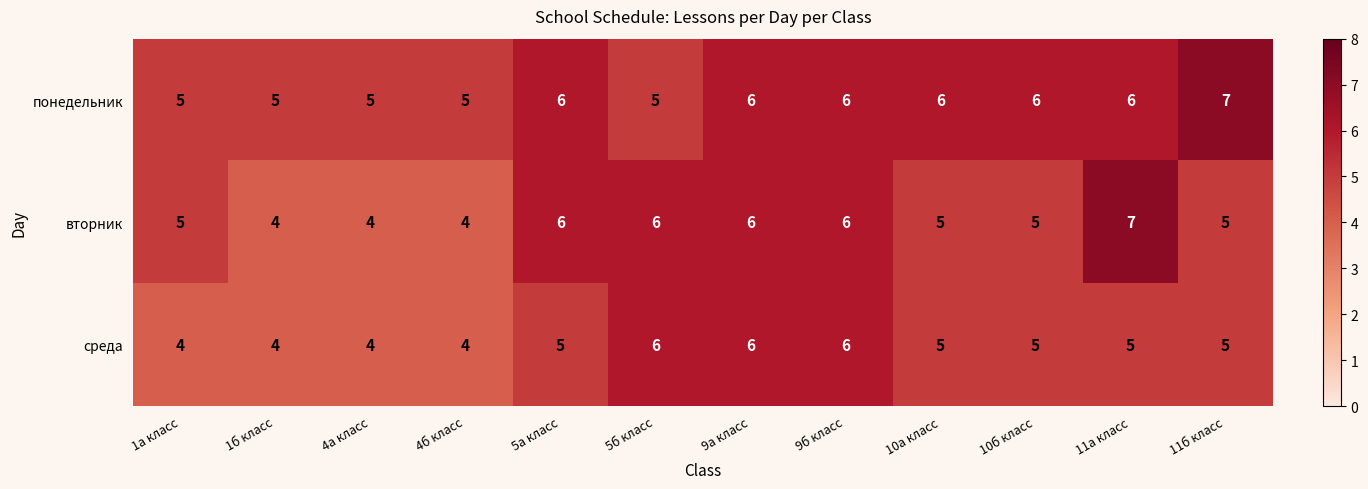

What is the average value of the вторник series?

5